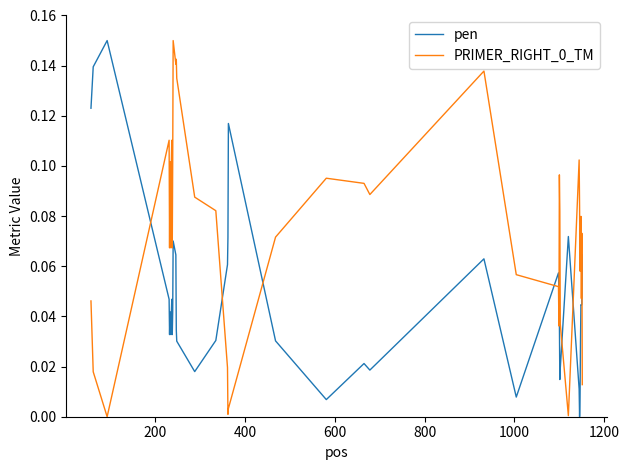

After their last crossing, which series has the higher values: pen or PRIMER_RIGHT_0_TM?

pen